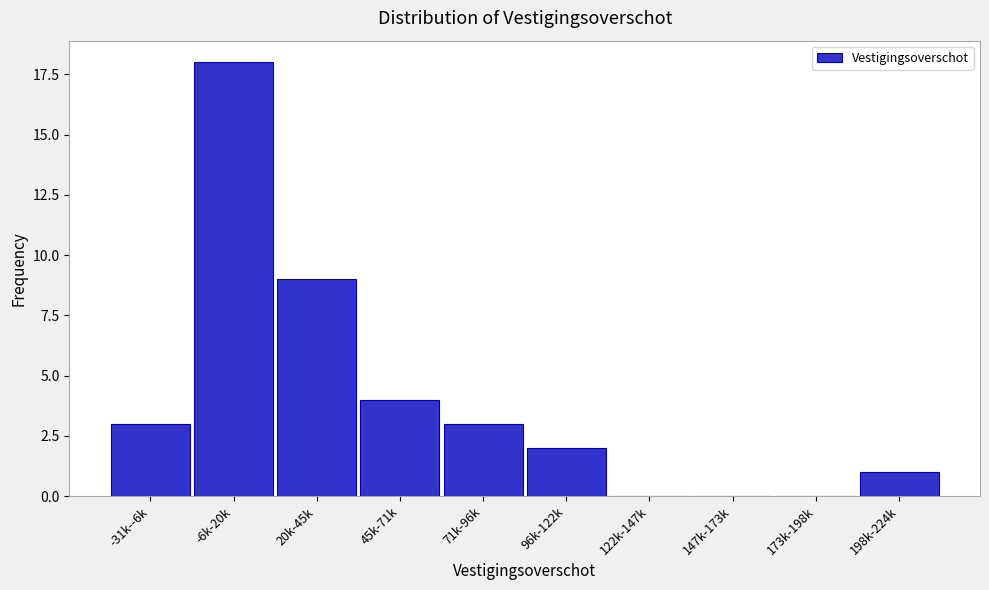

Reading left to right, extract all data points from this chart.

-31k--6k=3	-6k-20k=18	20k-45k=9	45k-71k=4	71k-96k=3	96k-122k=2	122k-147k=0	147k-173k=0	173k-198k=0	198k-224k=1